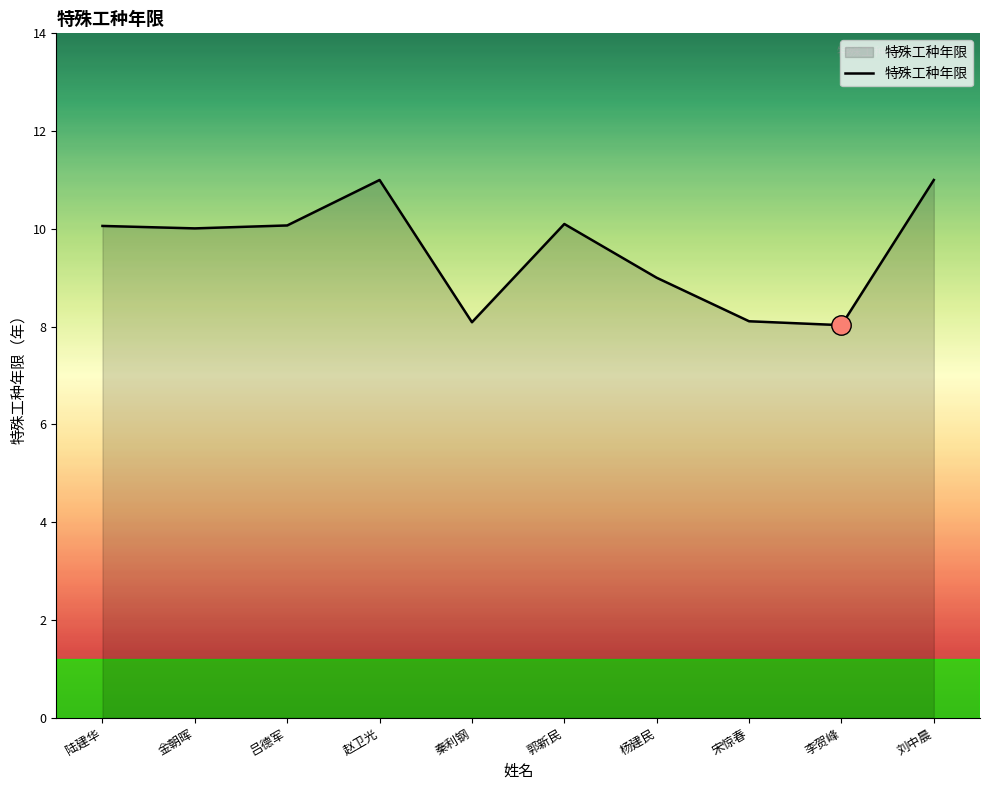

What position from the right is 郭新民?

5